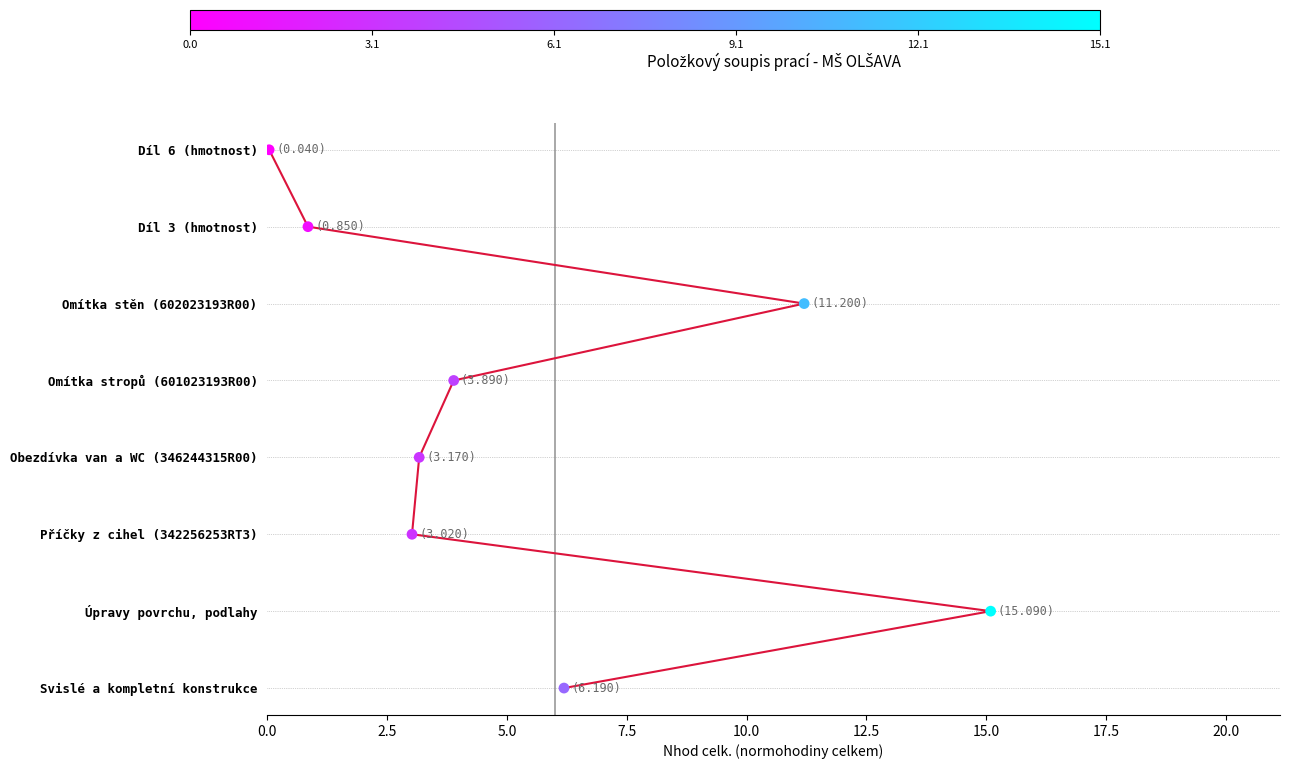

Approximately how many times larger is the value at 2.5 compared to 15.0?

0.2